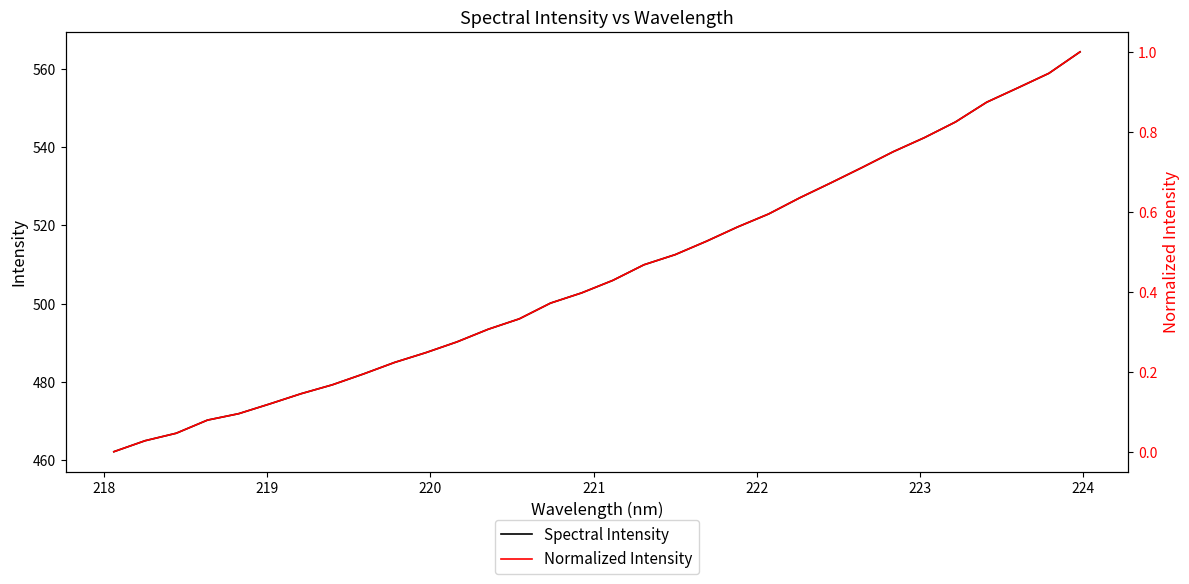

How many distinct data groups are displayed?

2